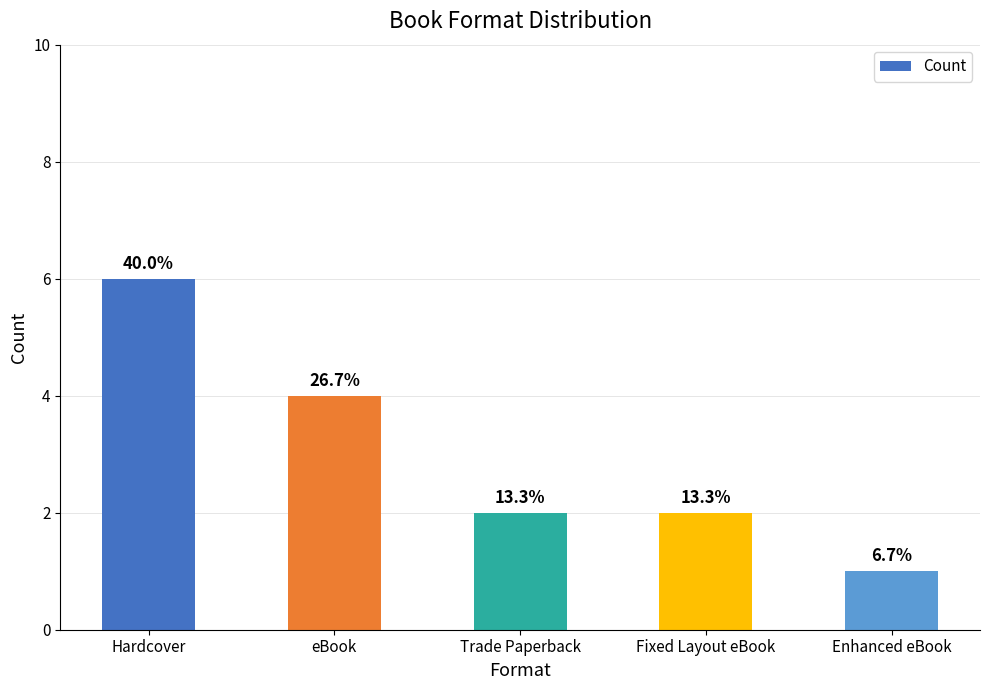

The value at Enhanced eBook is 1. True or false?

False